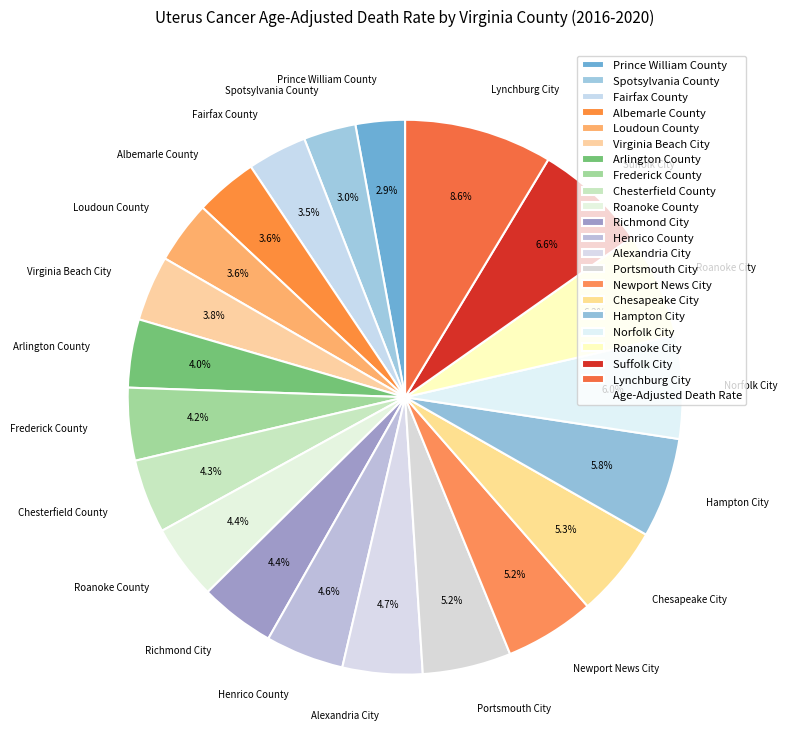

Which has a higher value, Chesterfield County or Suffolk City?

Suffolk City